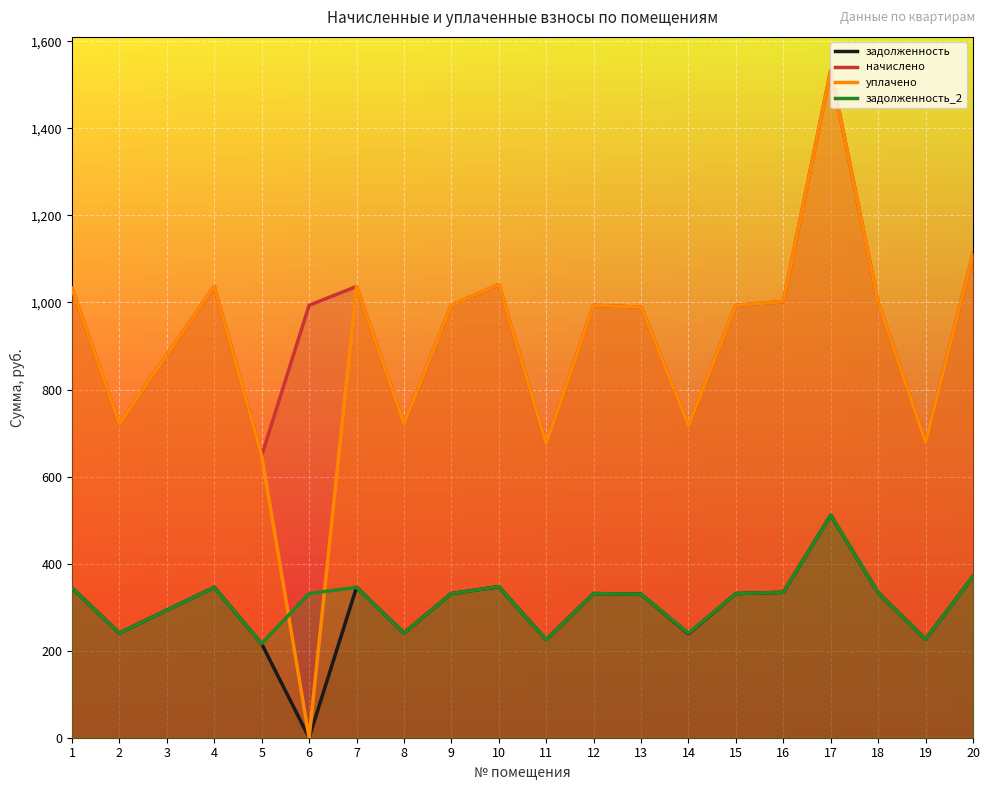

What is the sum of the уплачено values at 5 and 16?

1650.2